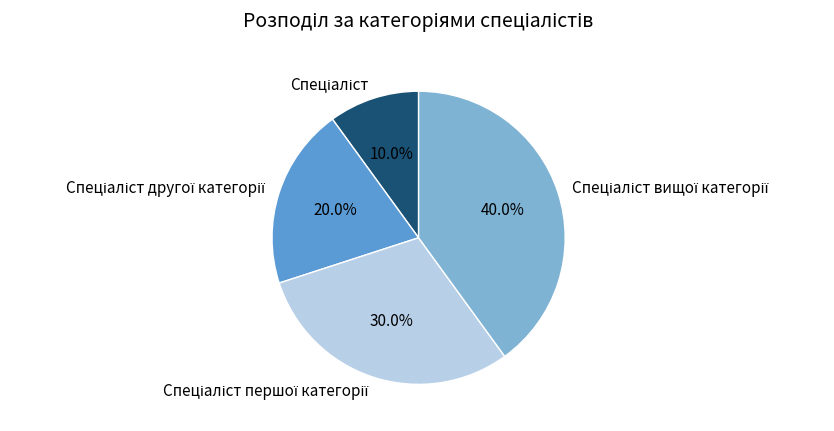

Does any single category account for the majority?

No